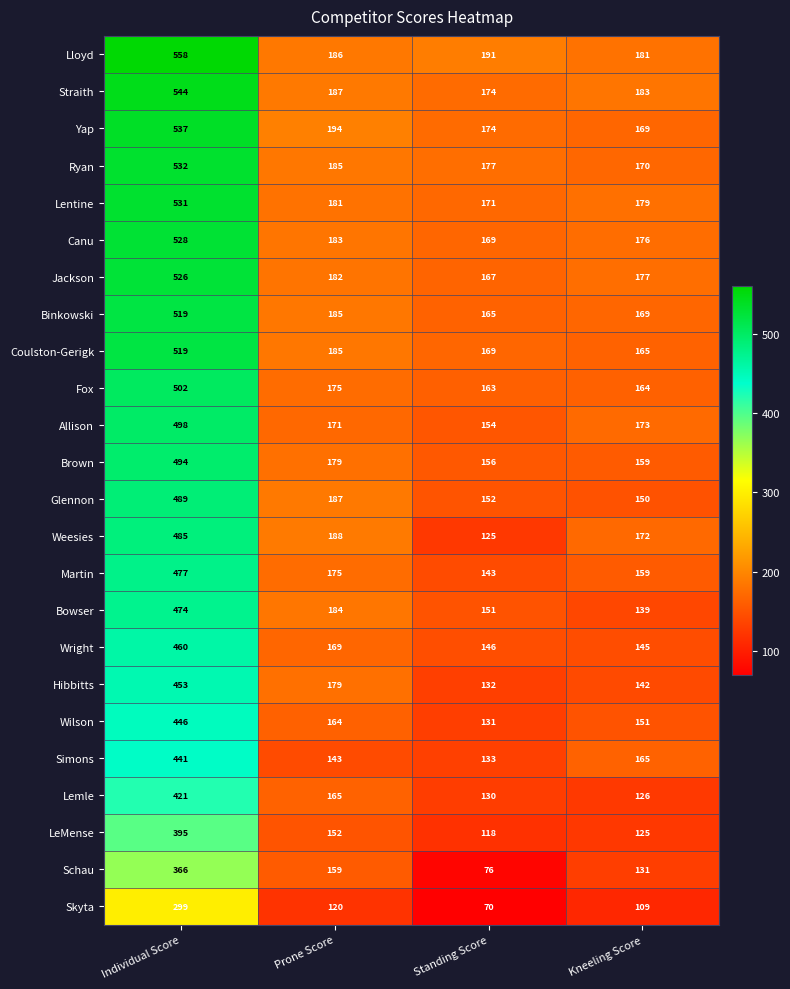

What is the difference between the highest and lowest values at Kneeling Score?

74